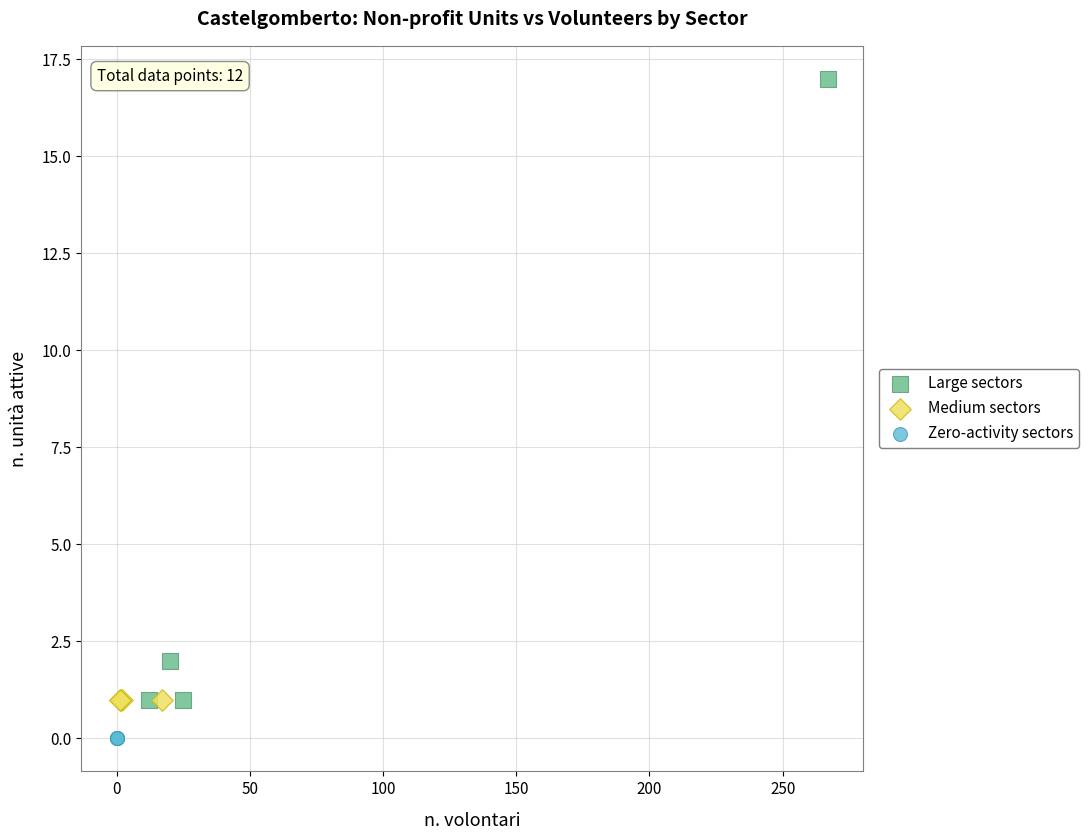

Which series reaches the minimum Y coordinate?

Zero-activity sectors